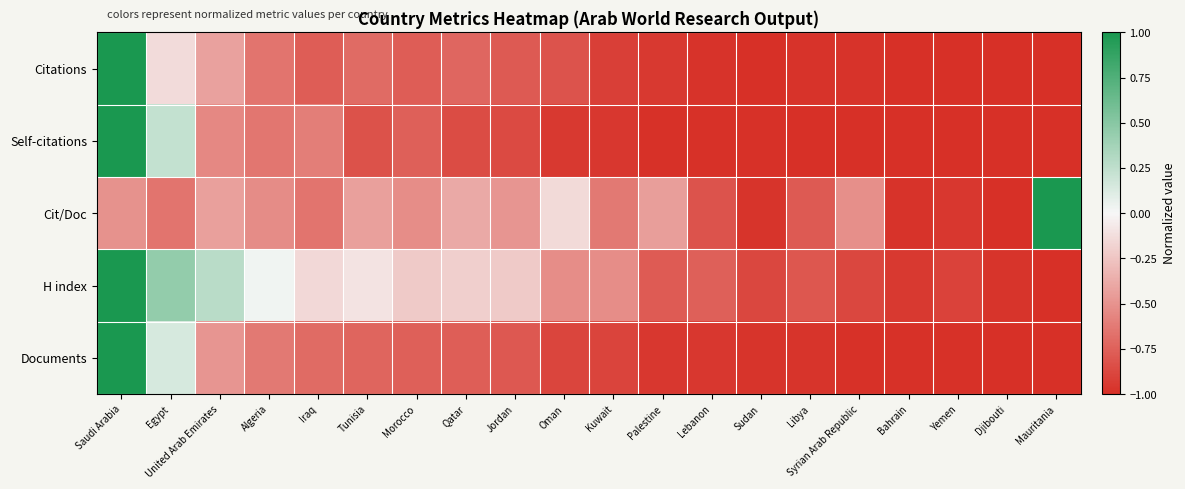

How many distinct data groups are displayed?

5